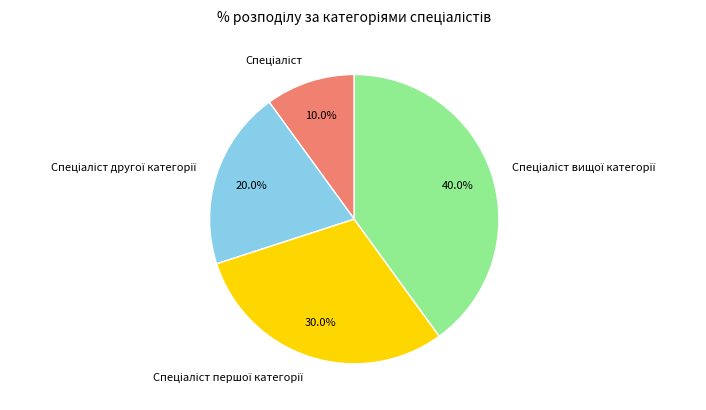

To the nearest percent, what is the difference between the largest and smallest slice percentages?

30%